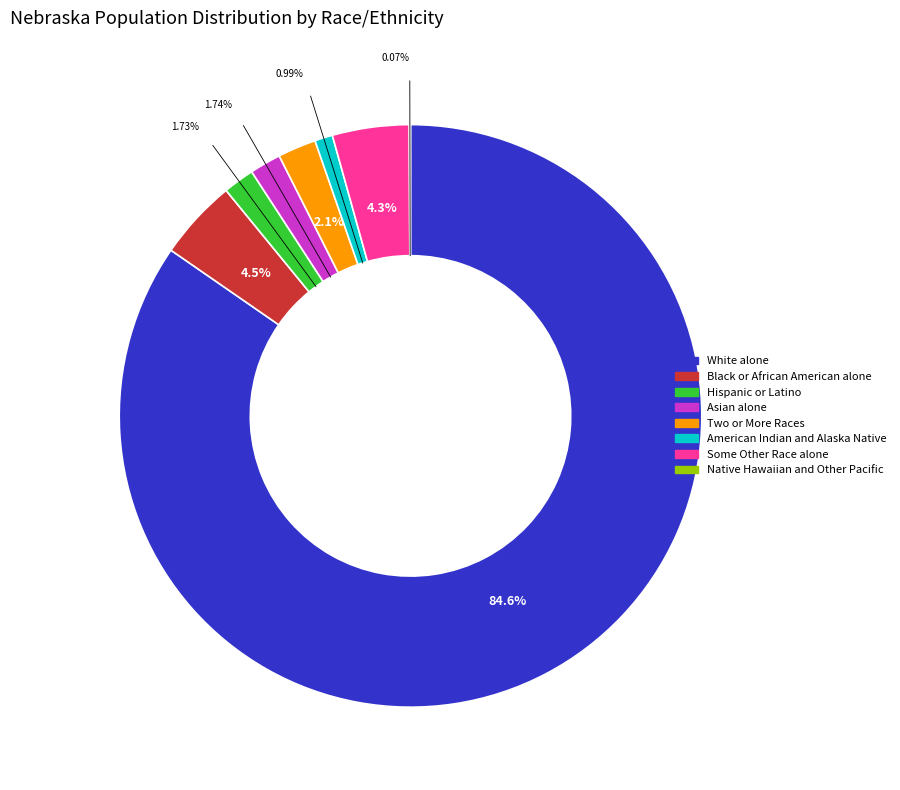

What is the majority slice?

White alone